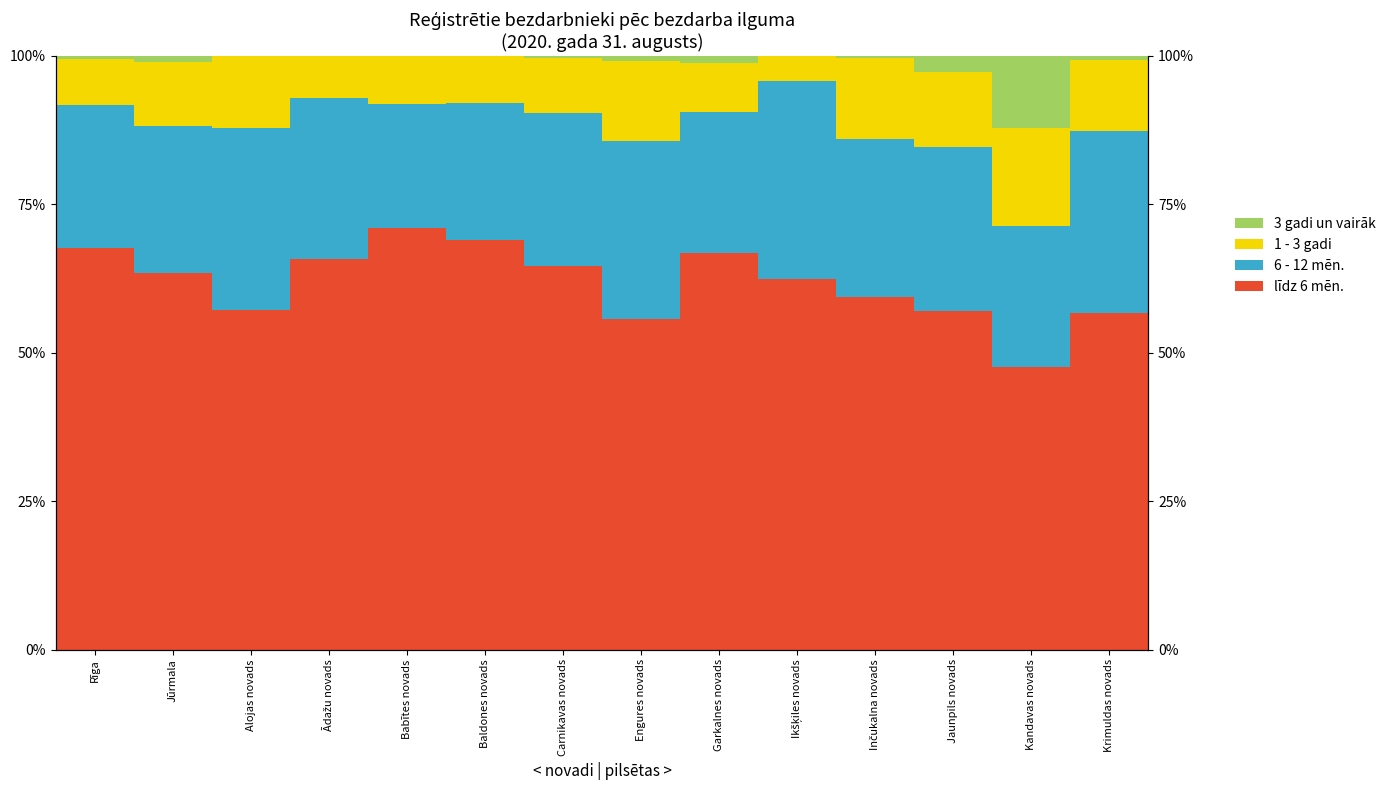

True or false: 1 - 3 gadi has a value of 12.5 at Jaunpils novads.

True